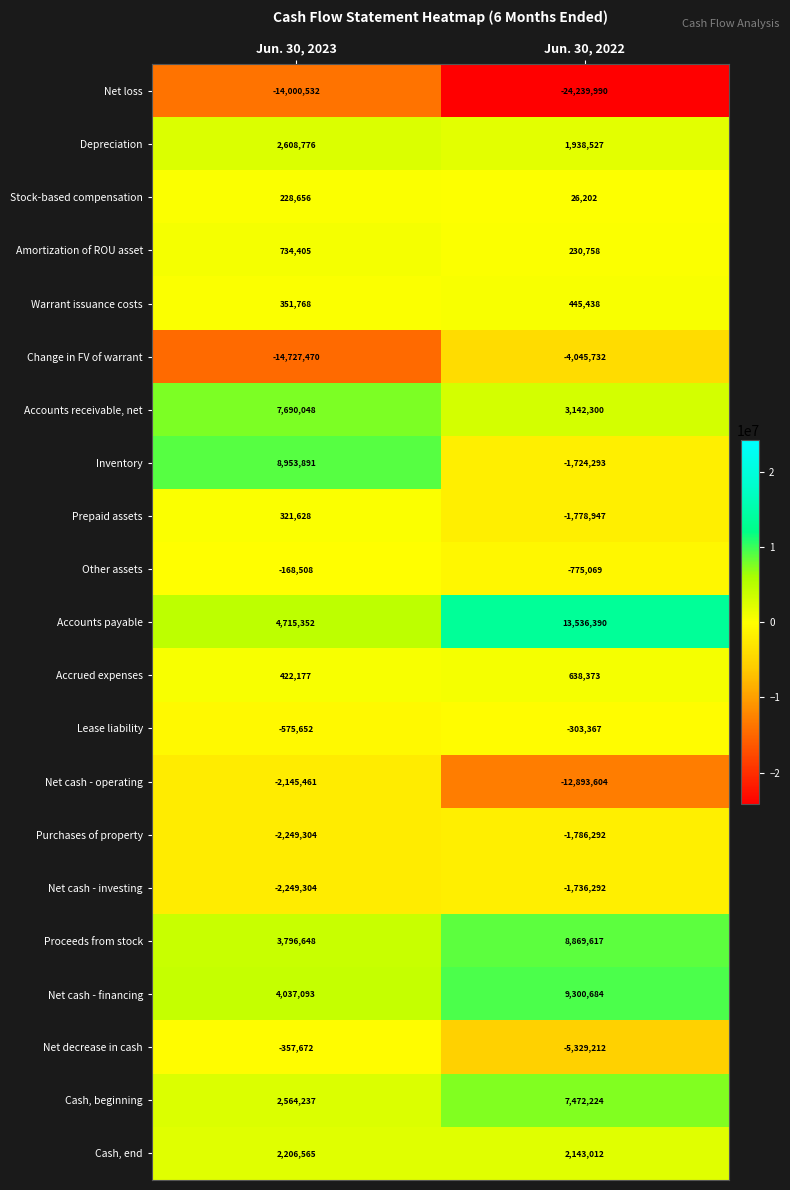

True or false: Lease liability has a value of -826648 at Jun. 30, 2023.

False